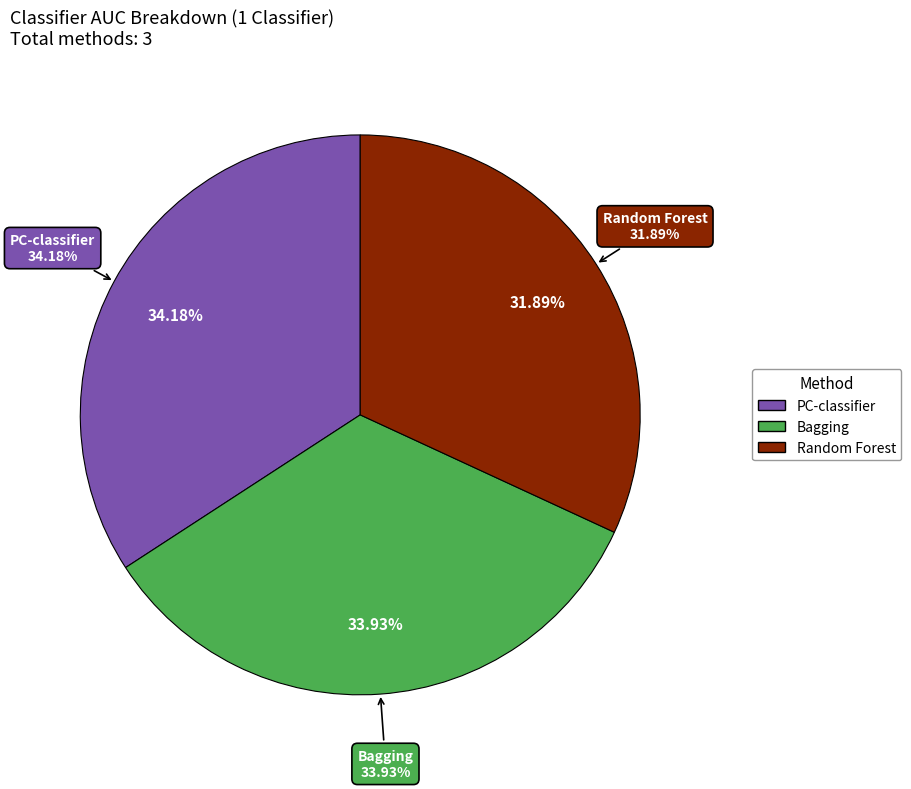

To the nearest percent, what percentage of the pie is Random Forest?

32%